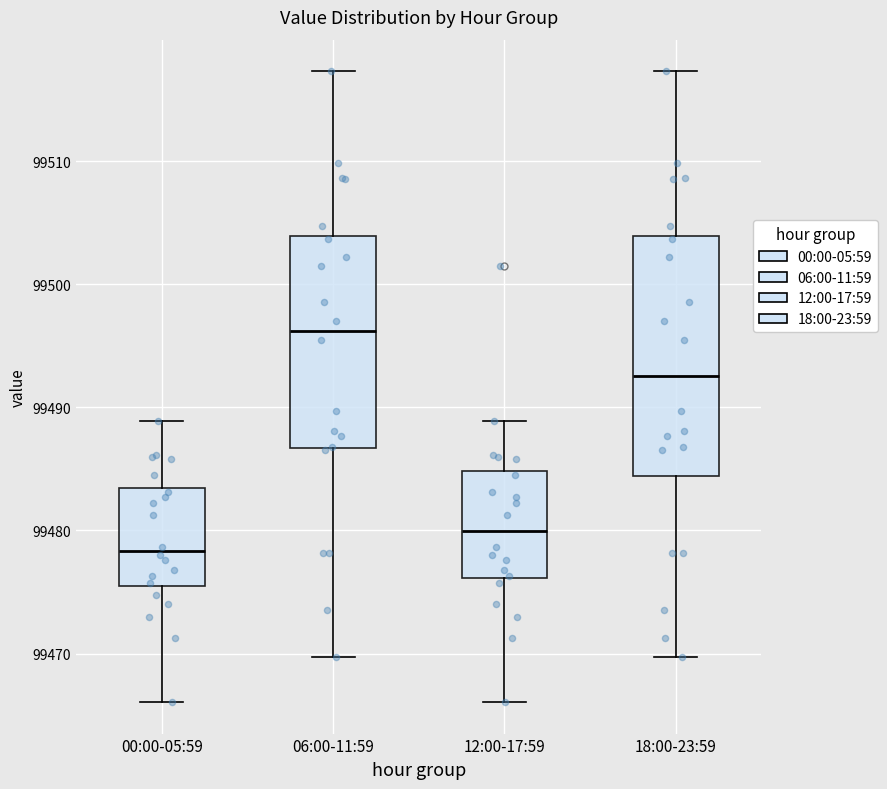

Reading left to right, read every box against the y-axis: the position of its median line, the range the box covers, and the ends of its whiskers. The values are not printed on the chart, so give them approximately, as read against the axis.

00:00-05:59: median 99478, box 99476 to 99483, whiskers 99466 to 99489
06:00-11:59: median 99496, box 99487 to 99504, whiskers 99470 to 99517
12:00-17:59: median 99480, box 99476 to 99485, whiskers 99466 to 99489
18:00-23:59: median 99493, box 99484 to 99504, whiskers 99470 to 99517